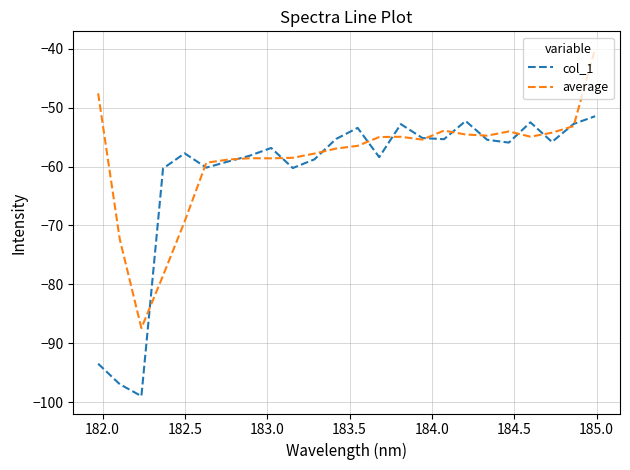

What is the maximum value shown in the chart?

-40.0